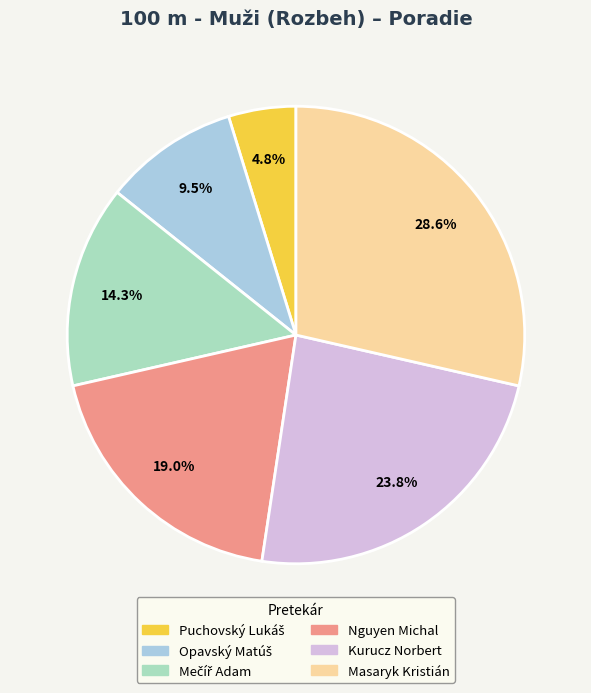

Is there a majority slice in this chart?

No